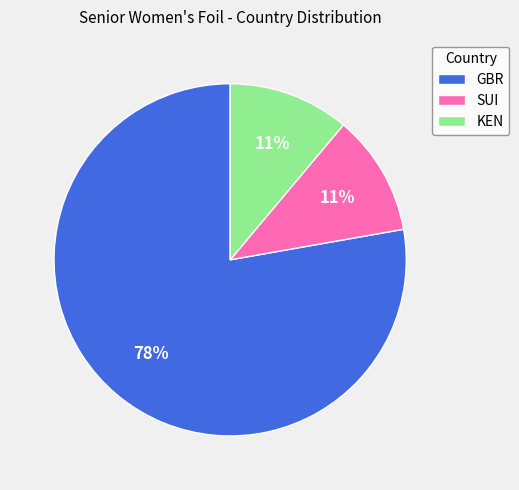

To the nearest percent, what is the average slice percentage?

33%